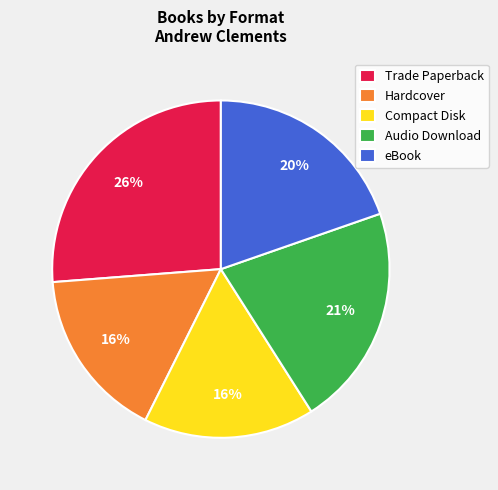

Count the number of slices in the pie.

5